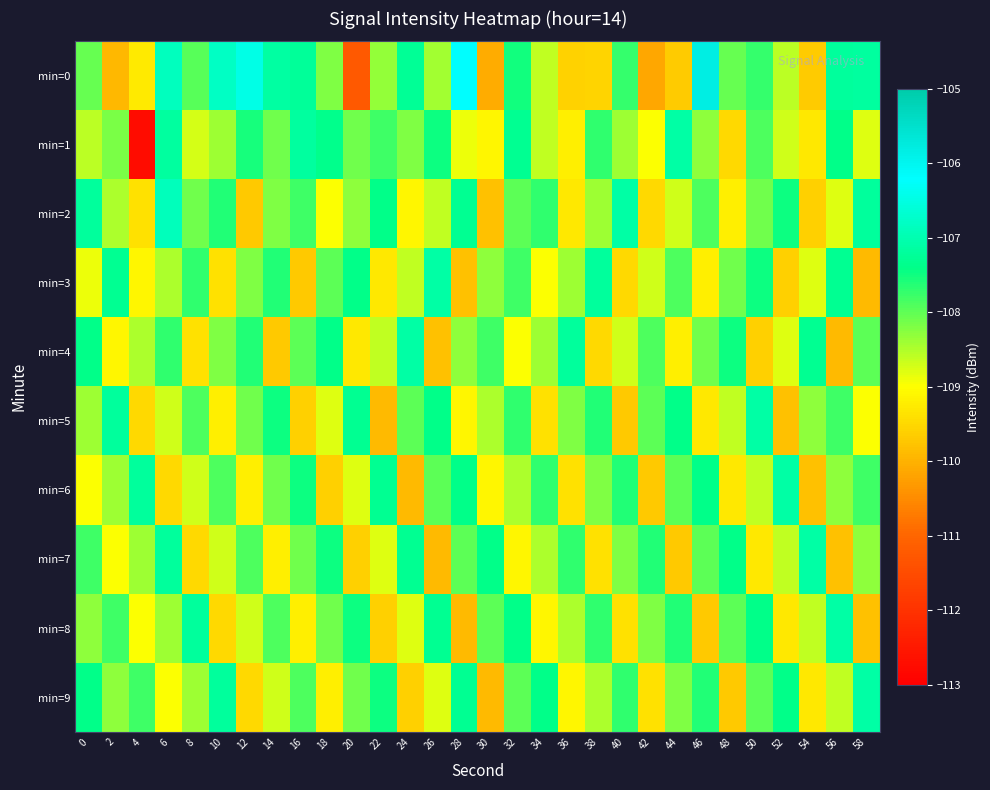

Reading left to right, what are all the values shown in this chart?

min=0: 0=-108.0	2=-109.9	4=-109.3	6=-106.9	8=-107.9	10=-106.8	12=-106.5	14=-107.1	16=-107.2	18=-108.2	20=-111.2	22=-108.3	24=-107.3	26=-108.4	28=-106.2	30=-110.1	32=-107.5	34=-108.6	36=-109.6	38=-109.6	40=-107.7	42=-110.2	44=-109.7	46=-105.8	48=-108.0	50=-107.7	52=-108.6	54=-109.7	56=-107.2	58=-107.2
min=1: 0=-108.6	2=-108.2	4=-112.7	6=-107.2	8=-108.7	10=-108.4	12=-107.6	14=-108.1	16=-107.2	18=-107.4	20=-108.1	22=-107.8	24=-108.2	26=-107.5	28=-108.9	30=-109.1	32=-107.3	34=-108.6	36=-109.2	38=-107.7	40=-108.4	42=-109.0	44=-107.1	46=-108.3	48=-109.5	50=-107.9	52=-108.7	54=-109.3	56=-107.4	58=-108.8
min=2: 0=-107.2	2=-108.5	4=-109.4	6=-106.9	8=-108.1	10=-107.6	12=-109.7	14=-108.2	16=-107.8	18=-109.0	20=-108.3	22=-107.4	24=-109.1	26=-108.6	28=-107.3	30=-109.8	32=-108.0	34=-107.7	36=-109.3	38=-108.4	40=-107.1	42=-109.5	44=-108.7	46=-107.9	48=-109.2	50=-108.1	52=-107.5	54=-109.6	56=-108.8	58=-107.2
min=3: 0=-108.9	2=-107.3	4=-109.1	6=-108.5	8=-107.7	10=-109.4	12=-108.2	14=-107.6	16=-109.7	18=-108.0	20=-107.4	22=-109.3	24=-108.6	26=-107.1	28=-109.8	30=-108.3	32=-107.8	34=-109.0	36=-108.4	38=-107.2	40=-109.5	42=-108.7	44=-107.9	46=-109.2	48=-108.1	50=-107.5	52=-109.6	54=-108.8	56=-107.3	58=-109.9
min=4: 0=-107.4	2=-109.1	4=-108.5	6=-107.7	8=-109.4	10=-108.2	12=-107.6	14=-109.7	16=-108.0	18=-107.4	20=-109.3	22=-108.6	24=-107.1	26=-109.8	28=-108.3	30=-107.8	32=-109.0	34=-108.4	36=-107.2	38=-109.5	40=-108.7	42=-107.9	44=-109.2	46=-108.1	48=-107.5	50=-109.6	52=-108.8	54=-107.3	56=-109.9	58=-108.0
min=5: 0=-108.4	2=-107.2	4=-109.5	6=-108.7	8=-107.9	10=-109.2	12=-108.1	14=-107.5	16=-109.6	18=-108.8	20=-107.3	22=-109.9	24=-108.0	26=-107.4	28=-109.1	30=-108.5	32=-107.7	34=-109.4	36=-108.2	38=-107.6	40=-109.7	42=-108.0	44=-107.4	46=-109.3	48=-108.6	50=-107.1	52=-109.8	54=-108.3	56=-107.8	58=-109.0
min=6: 0=-109.0	2=-108.4	4=-107.2	6=-109.5	8=-108.7	10=-107.9	12=-109.2	14=-108.1	16=-107.5	18=-109.6	20=-108.8	22=-107.3	24=-109.9	26=-108.0	28=-107.4	30=-109.1	32=-108.5	34=-107.7	36=-109.4	38=-108.2	40=-107.6	42=-109.7	44=-108.0	46=-107.4	48=-109.3	50=-108.6	52=-107.1	54=-109.8	56=-108.3	58=-107.8
min=7: 0=-107.8	2=-109.0	4=-108.4	6=-107.2	8=-109.5	10=-108.7	12=-107.9	14=-109.2	16=-108.1	18=-107.5	20=-109.6	22=-108.8	24=-107.3	26=-109.9	28=-108.0	30=-107.4	32=-109.1	34=-108.5	36=-107.7	38=-109.4	40=-108.2	42=-107.6	44=-109.7	46=-108.0	48=-107.4	50=-109.3	52=-108.6	54=-107.1	56=-109.8	58=-108.3
min=8: 0=-108.3	2=-107.8	4=-109.0	6=-108.4	8=-107.2	10=-109.5	12=-108.7	14=-107.9	16=-109.2	18=-108.1	20=-107.5	22=-109.6	24=-108.8	26=-107.3	28=-109.9	30=-108.0	32=-107.4	34=-109.1	36=-108.5	38=-107.7	40=-109.4	42=-108.2	44=-107.6	46=-109.7	48=-108.0	50=-107.4	52=-109.3	54=-108.6	56=-107.1	58=-109.8
min=9: 0=-107.4	2=-108.3	4=-107.8	6=-109.0	8=-108.4	10=-107.2	12=-109.5	14=-108.7	16=-107.9	18=-109.2	20=-108.1	22=-107.5	24=-109.6	26=-108.8	28=-107.3	30=-109.9	32=-108.0	34=-107.4	36=-109.1	38=-108.5	40=-107.7	42=-109.4	44=-108.2	46=-107.6	48=-109.7	50=-108.0	52=-107.4	54=-109.3	56=-108.6	58=-107.1